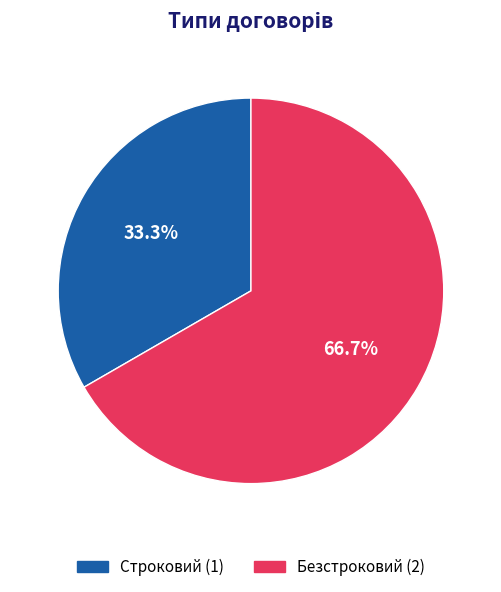

Which category has the smallest portion of the pie?

Строковий